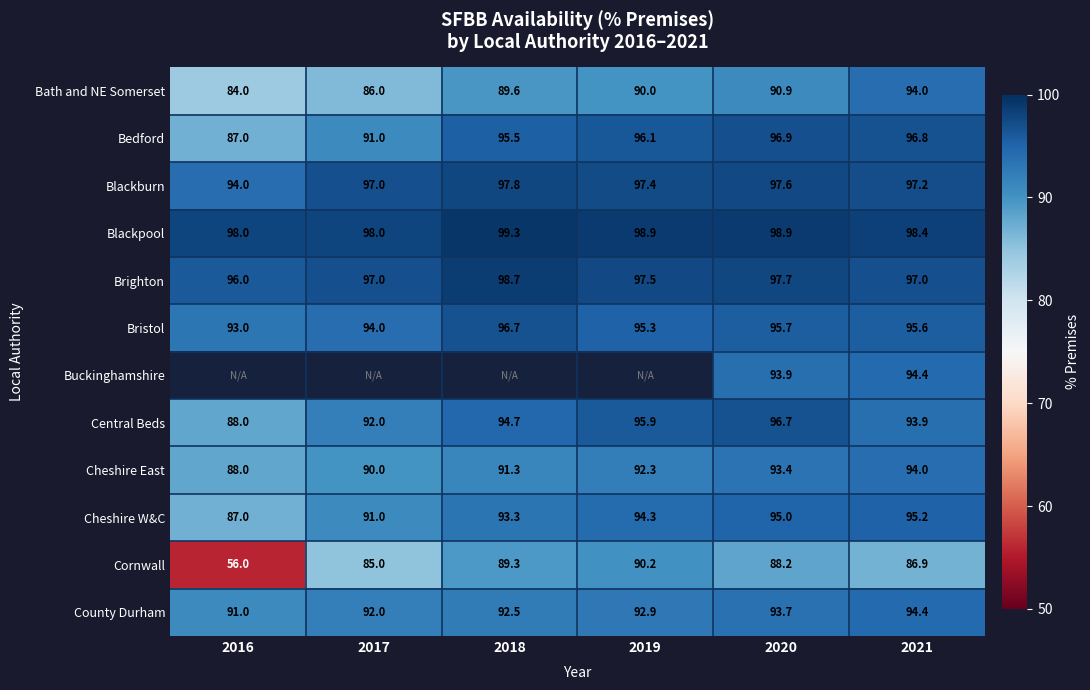

Which has a higher value, 2016 or 2018?

2018